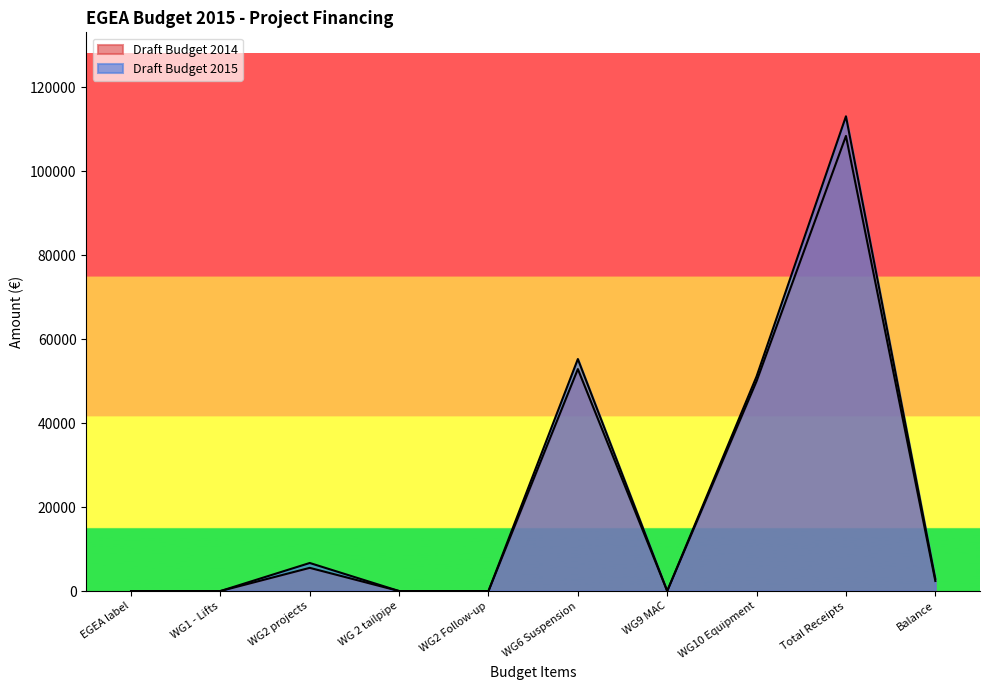

Where does the data first go above 2904?

WG2 projects